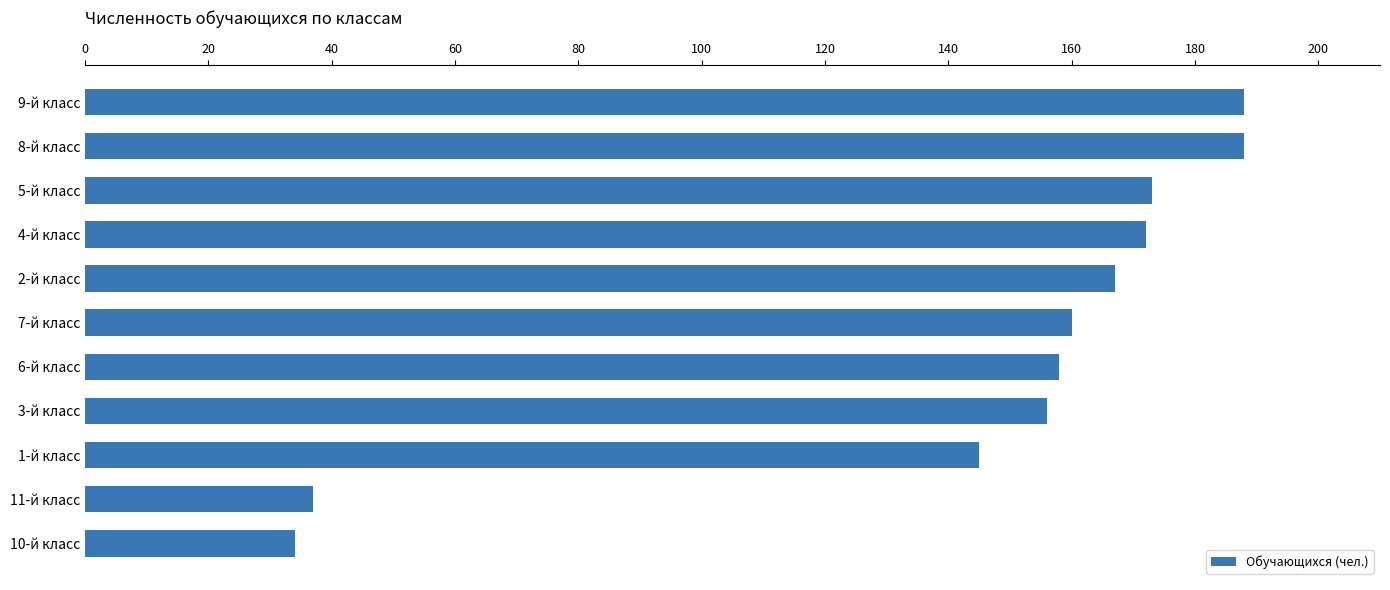

Where is the data nearest to the value 111?

1-й класс